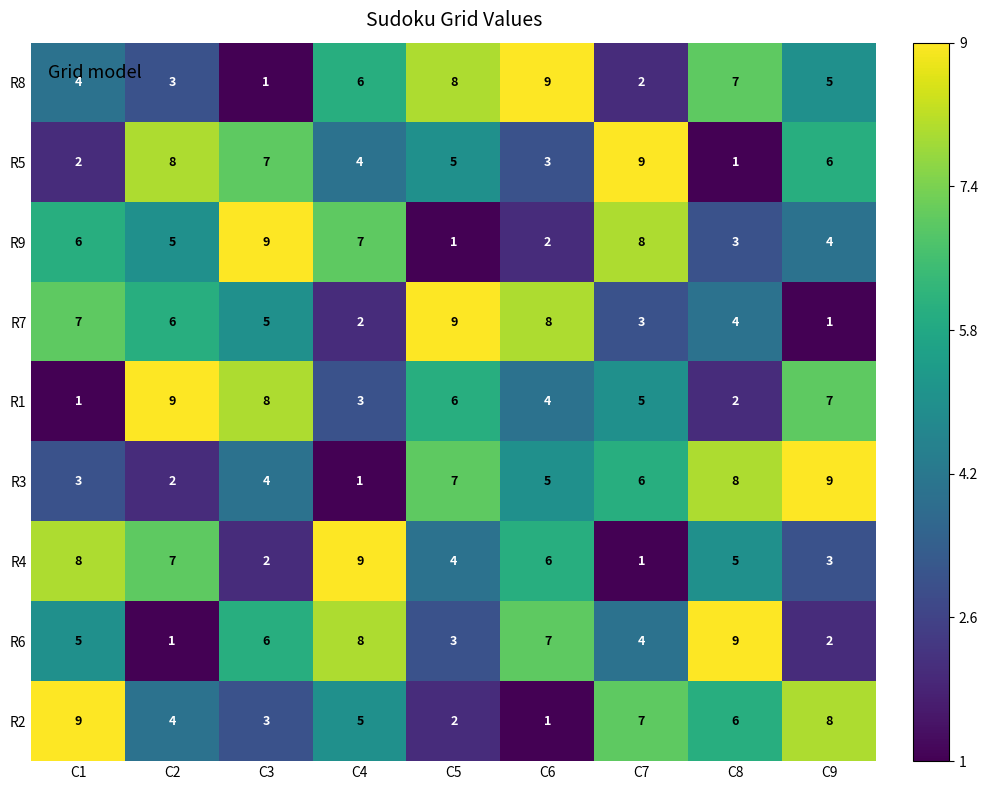

What is the difference between the maximum and second lowest values in the R5 series?

7